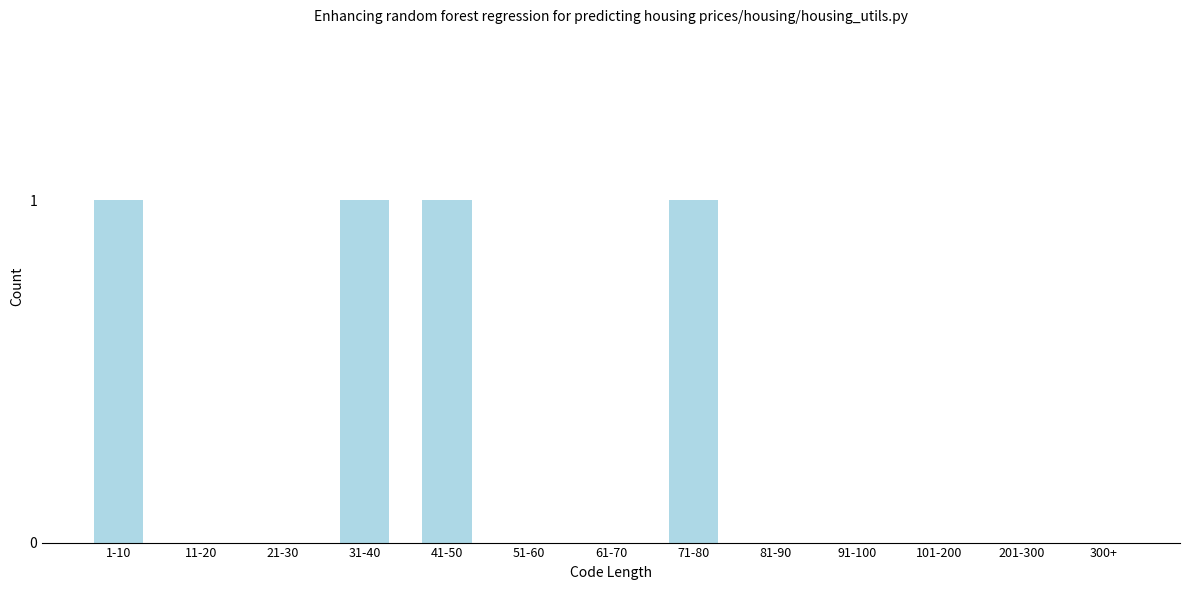

Reading left to right, list all the values displayed in this chart.

1-10=1	11-20=0	21-30=0	31-40=1	41-50=1	51-60=0	61-70=0	71-80=1	81-90=0	91-100=0	101-200=0	201-300=0	300+=0